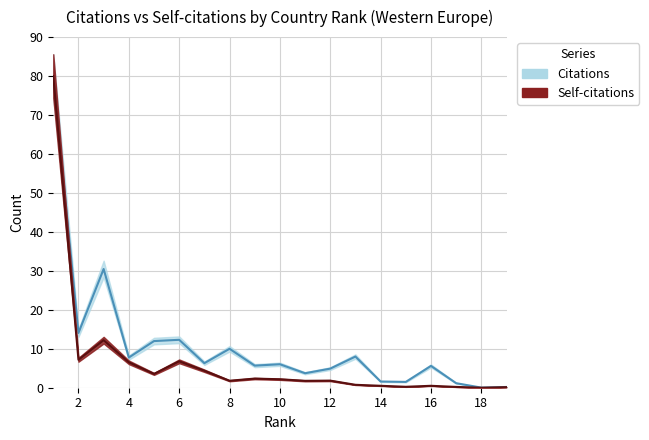

What is the value of the Citations point at the 12th from the left?

4.9